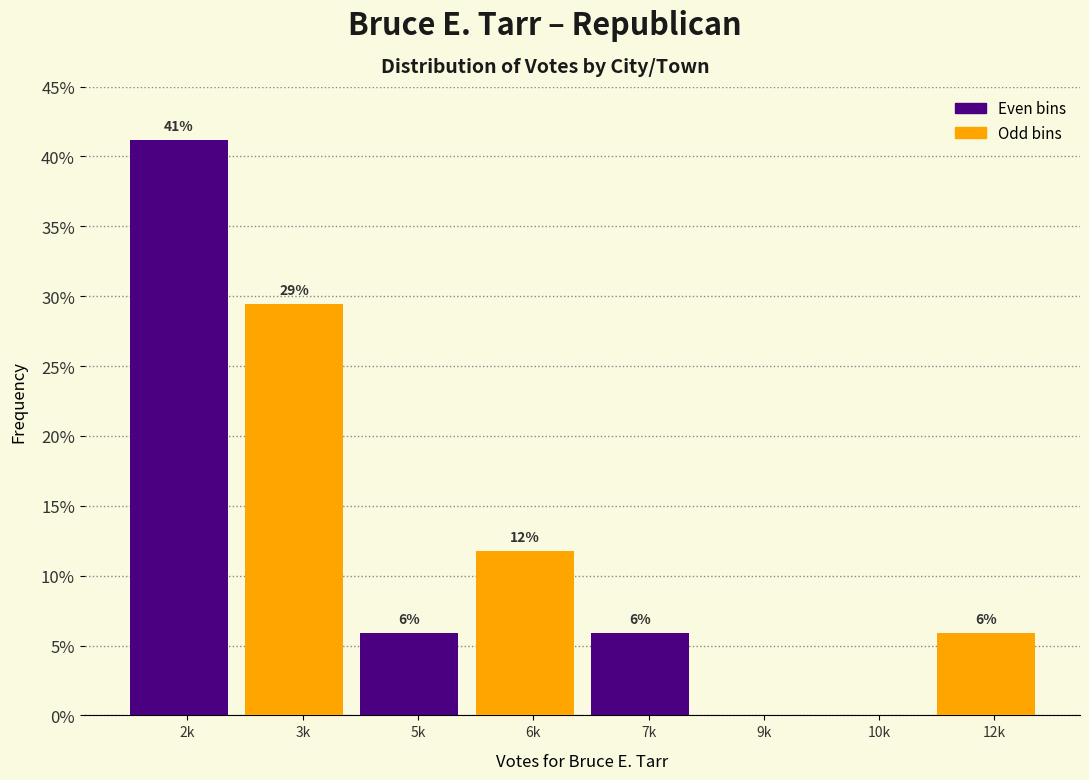

Are the bars horizontal?

No